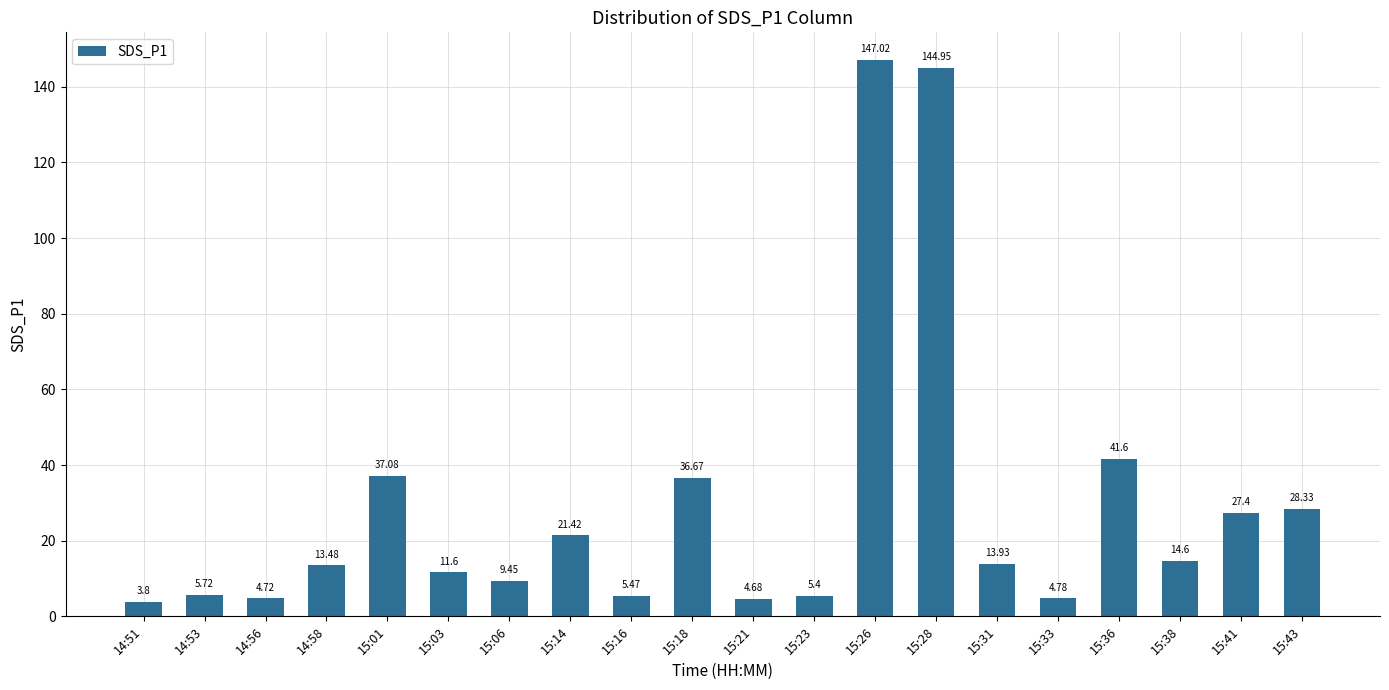

What is the average value?

29.1